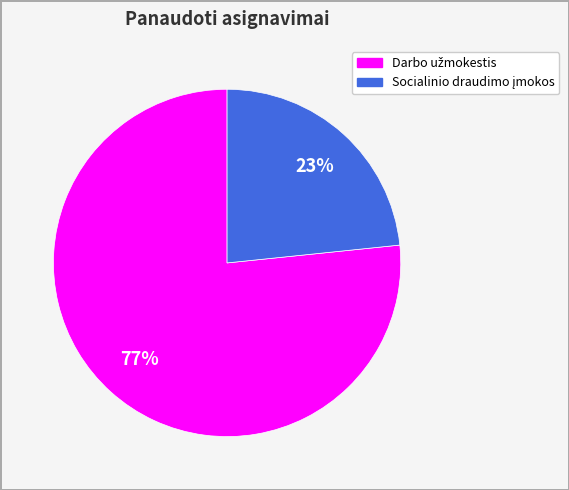

Count the number of slices in the pie.

2